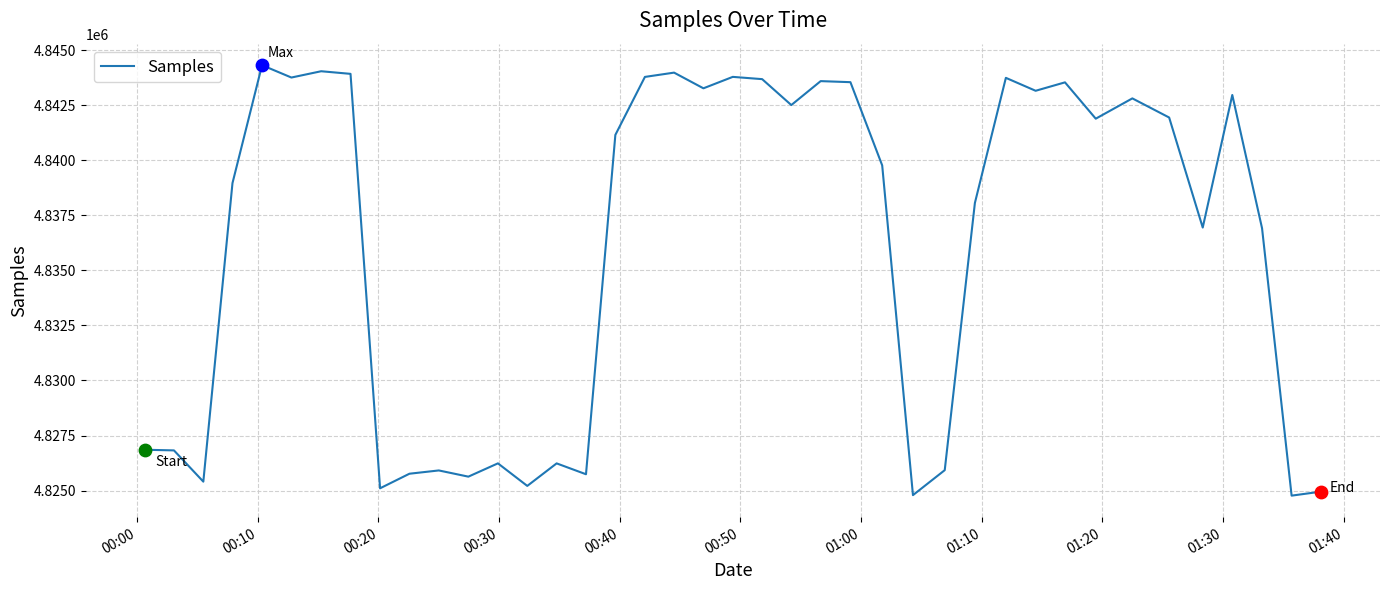

What is the difference between the maximum and minimum values?

19563